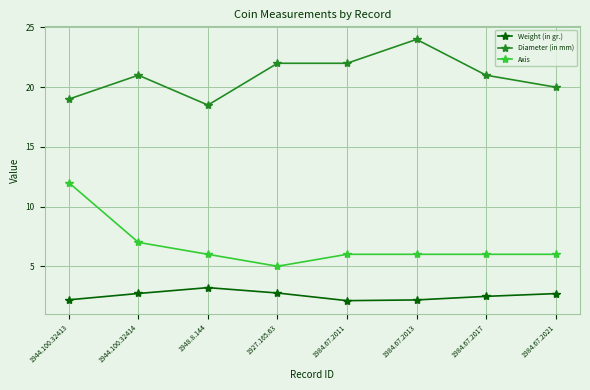

Is it true that Axis equals 6.0 at 1984.67.2017?

True